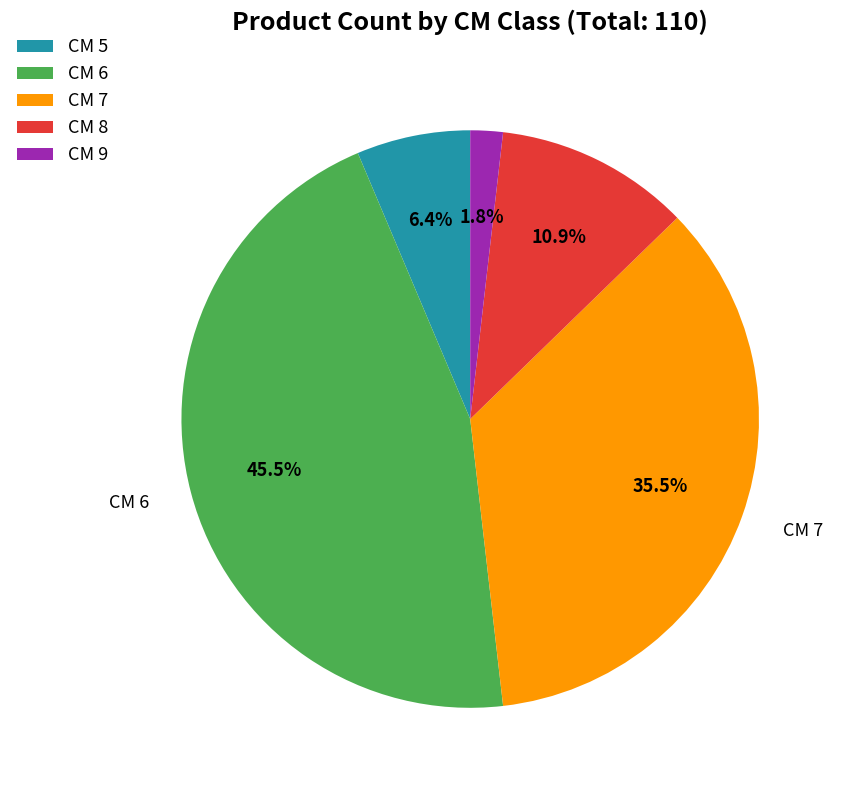

Which has a higher value, CM 9 or CM 5?

CM 5